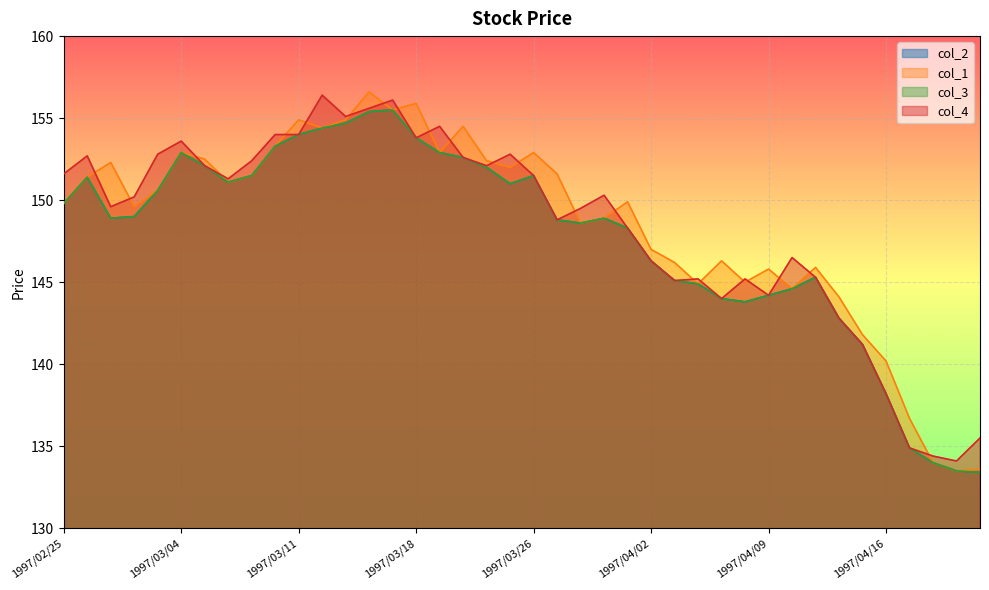

Count the number of categories in the chart.

40